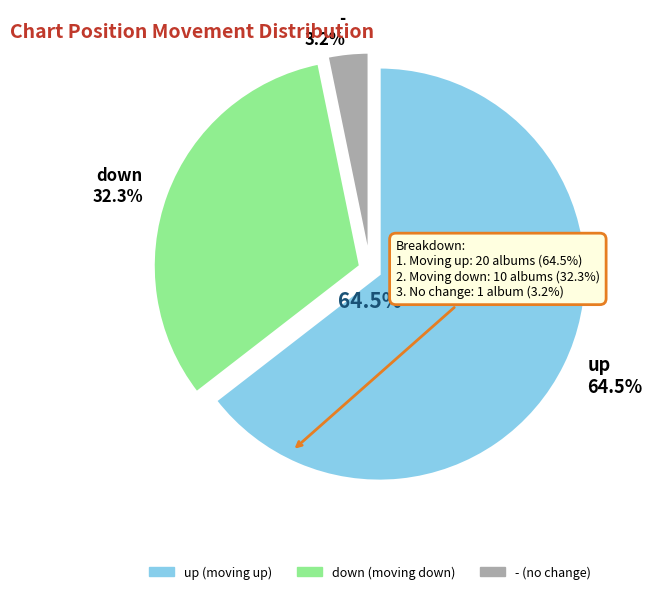

To the nearest percent, what is the combined percentage of up and down?

97%